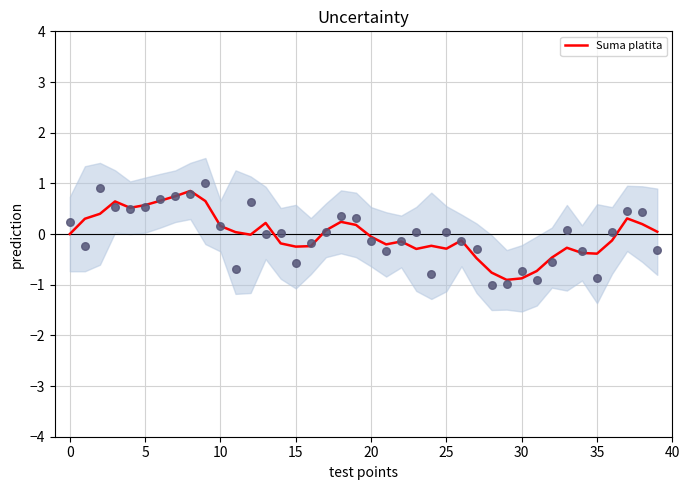

What is the change in value from −5 to 24?

-0.2